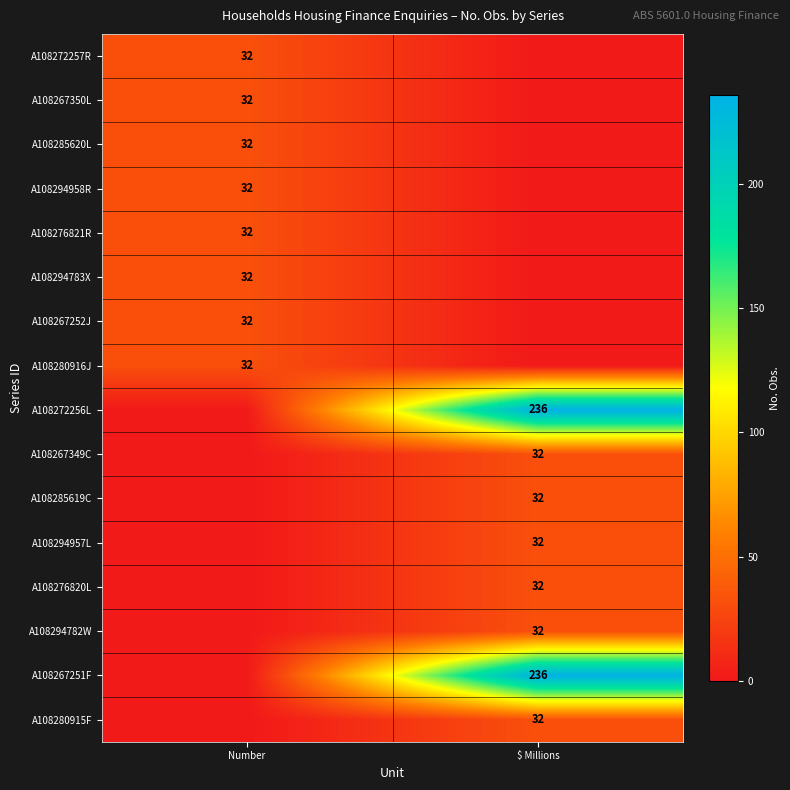

Is it true that A108285620L equals 47 at Number?

False